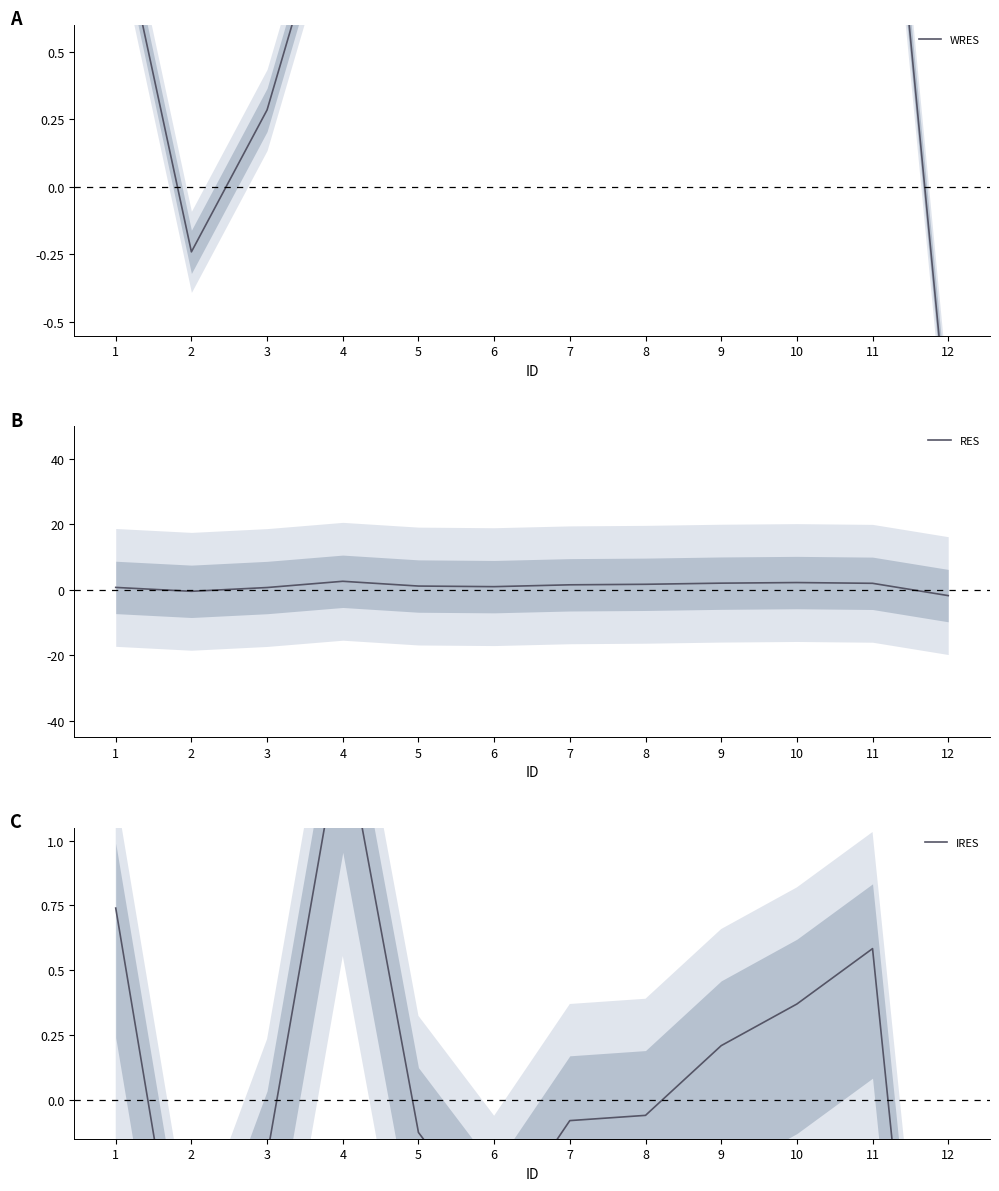

What is the maximum value shown in the chart?

2.6